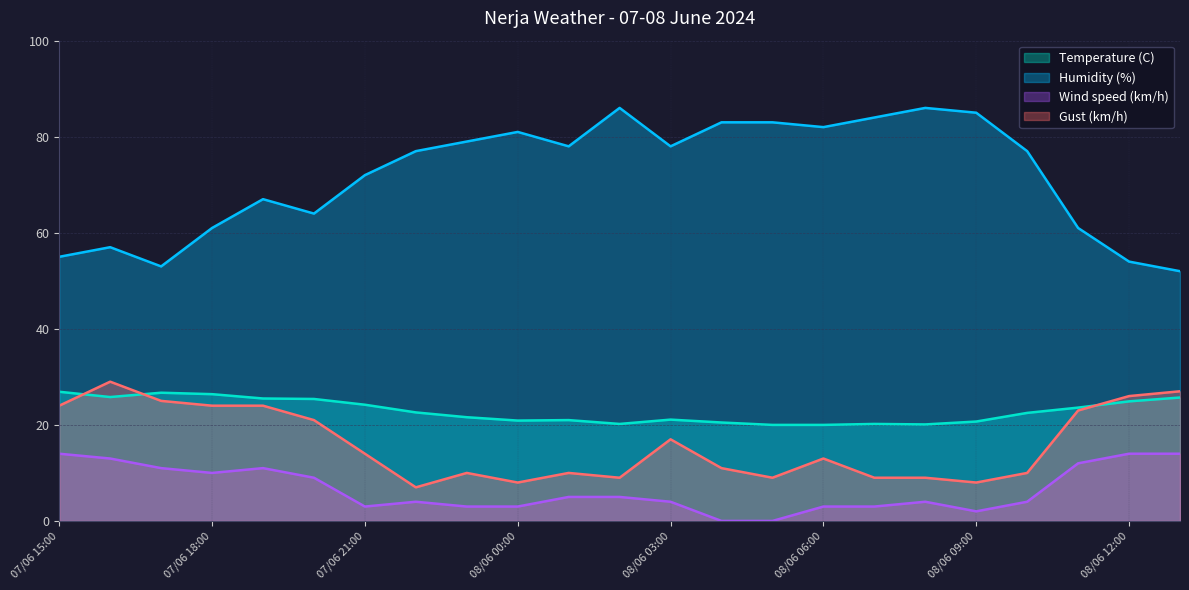

Does the chart display data point markers on the line(s)?

No